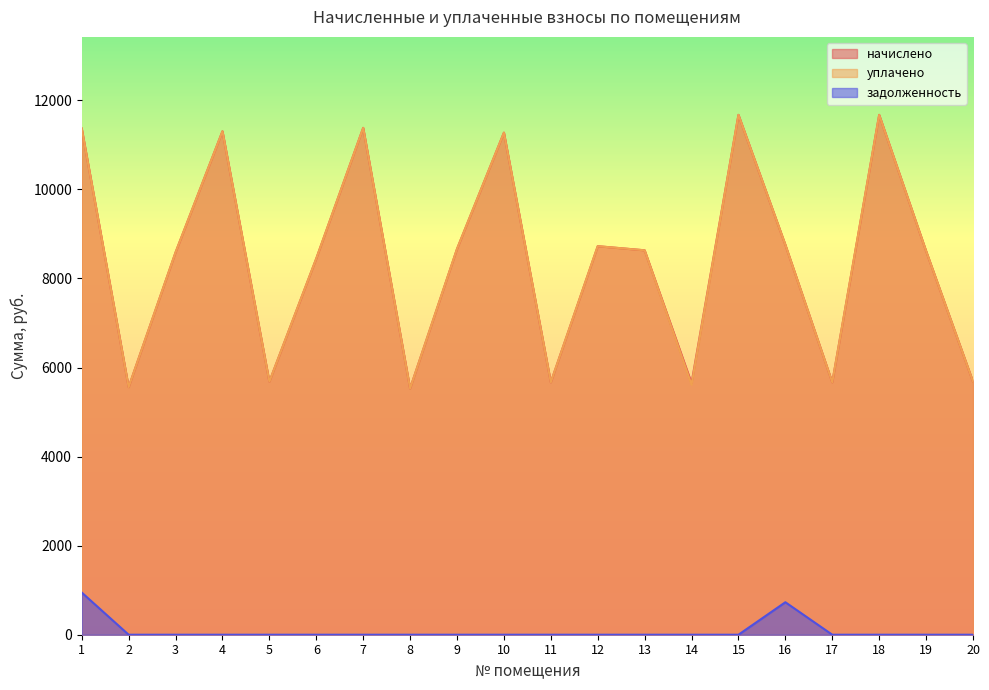

True or false: задолженность and начислено cross at least once.

False